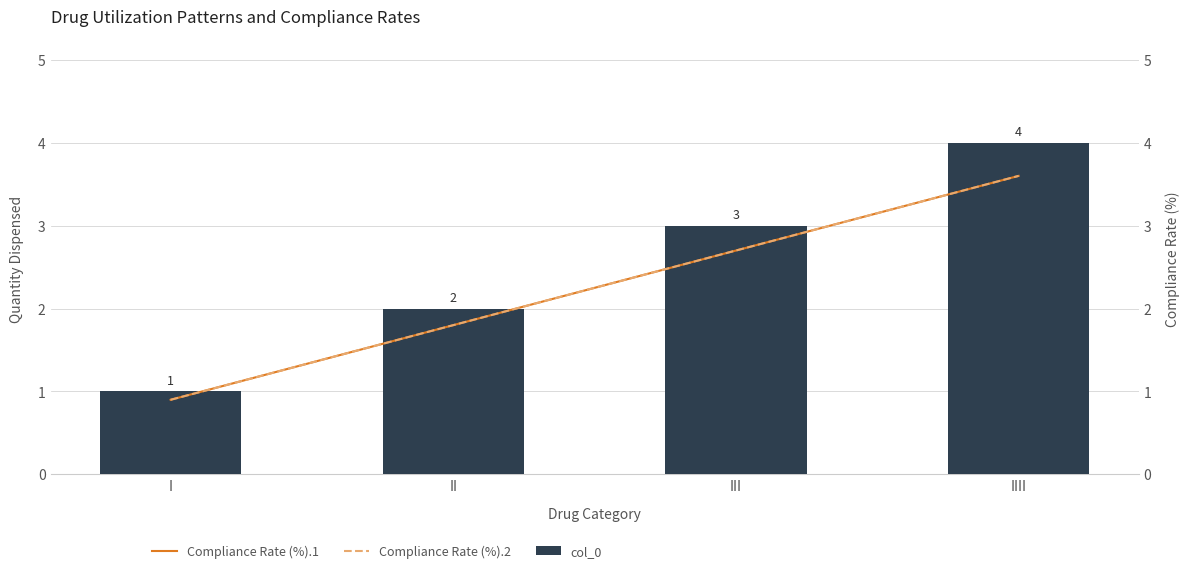

Reading left to right, transcribe all the data shown in this chart.

col_0: I=1.0	II=2.0	III=3.0	IIII=4.0
Compliance Rate (%).1: I=0.9	II=1.8	III=2.7	IIII=3.6
Compliance Rate (%).2: I=0.9	II=1.8	III=2.7	IIII=3.6